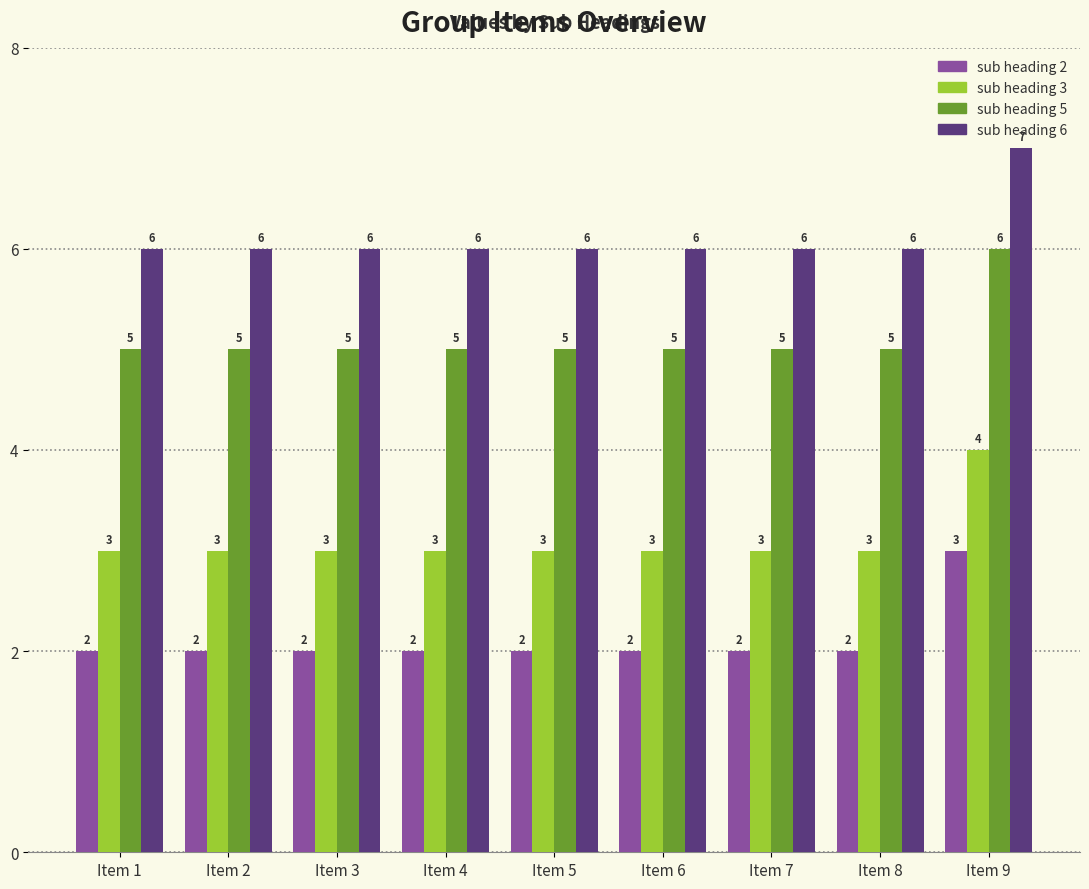

Are the bars horizontal?

No